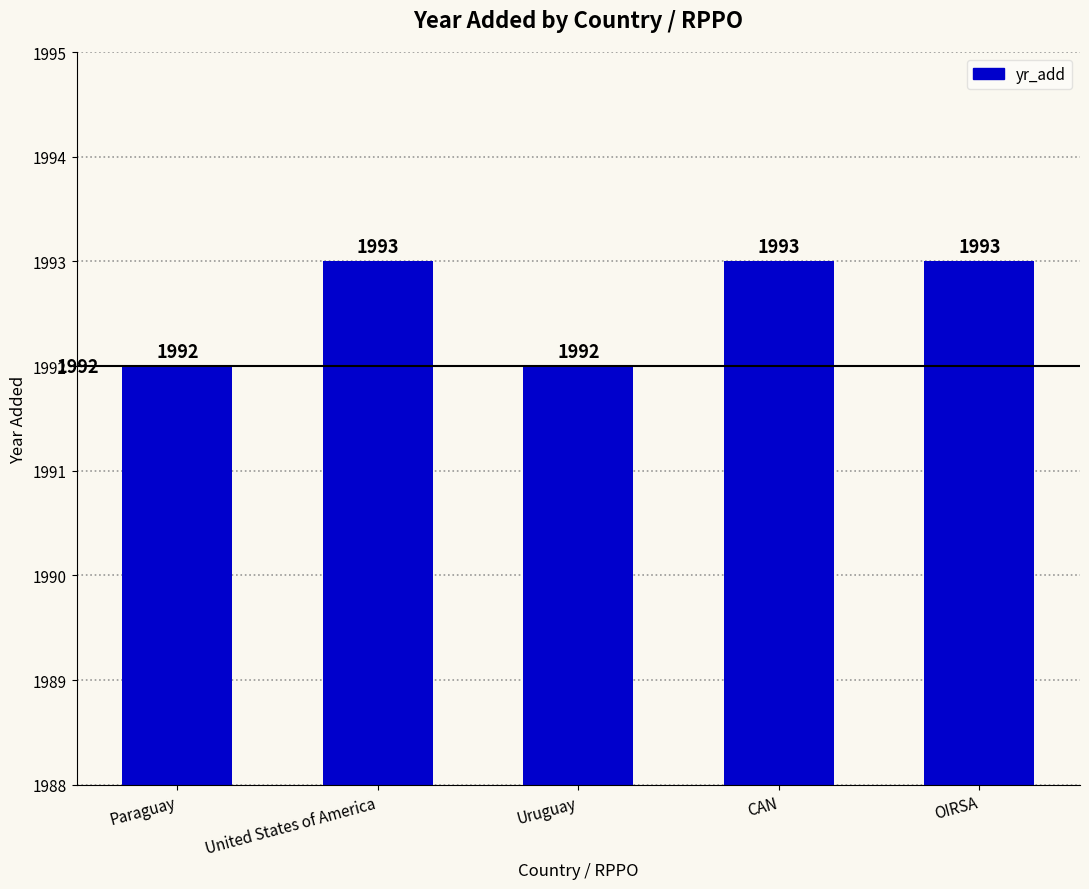

What is the change in value from Paraguay to CAN?

+1